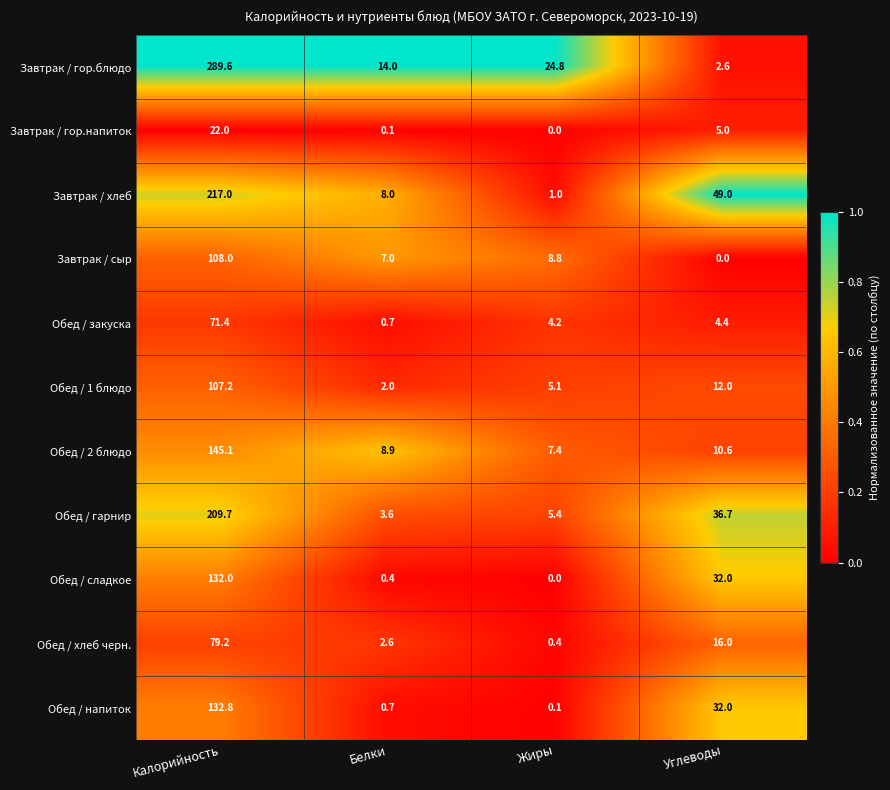

What is the total value across all series at Жиры?

57.2